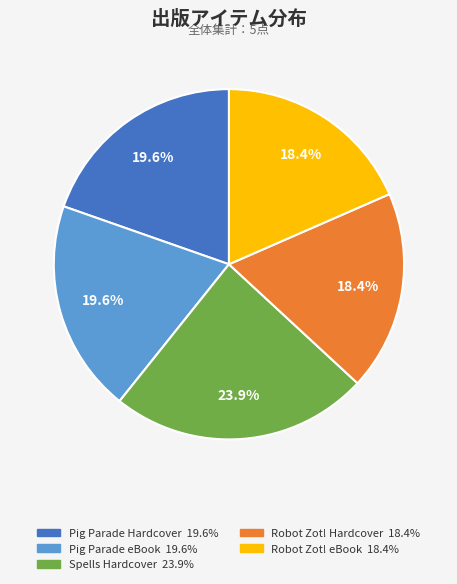

Does any single category account for the majority?

No